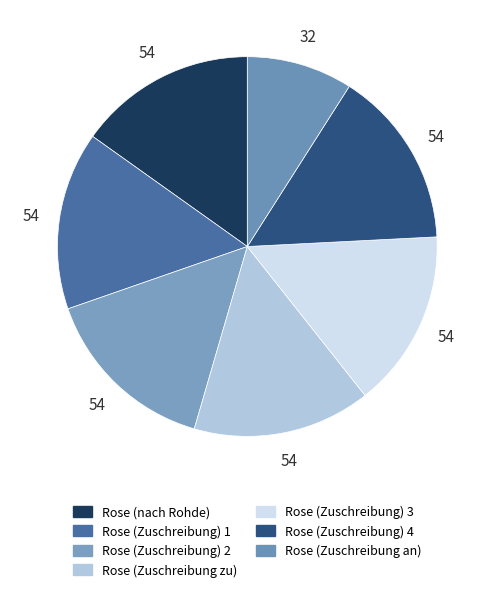

How many segments does this pie chart have?

7